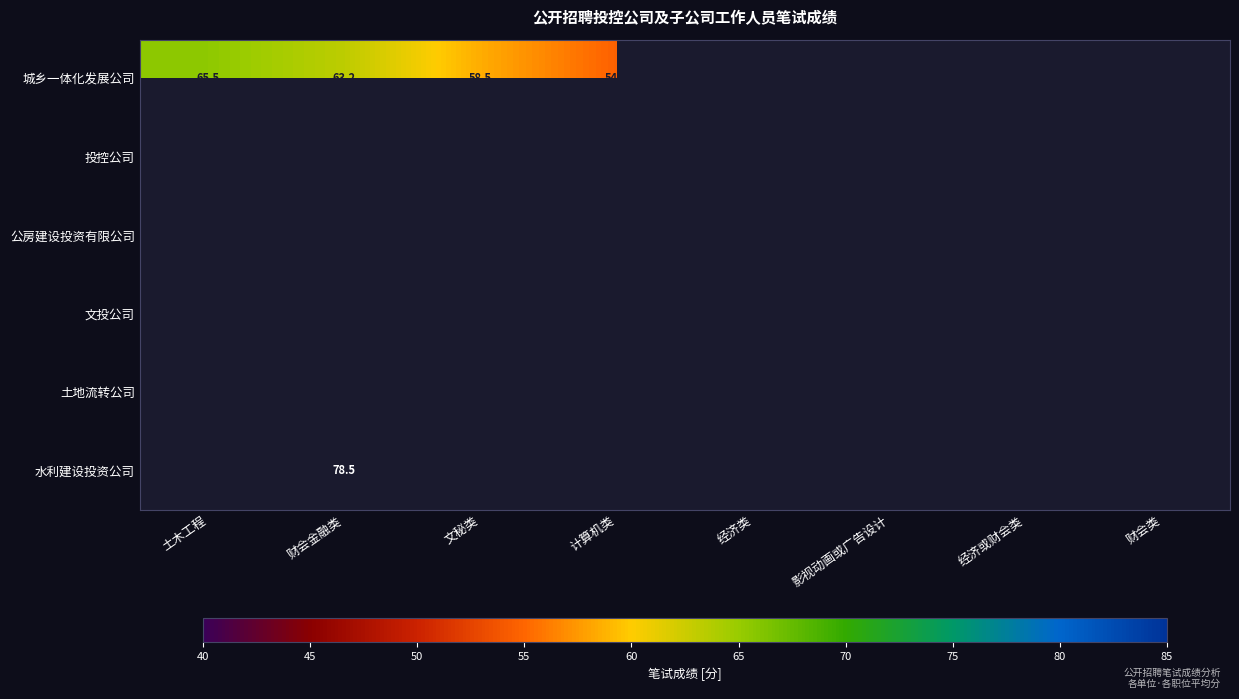

At how many categories does at least one series exceed 56?

7